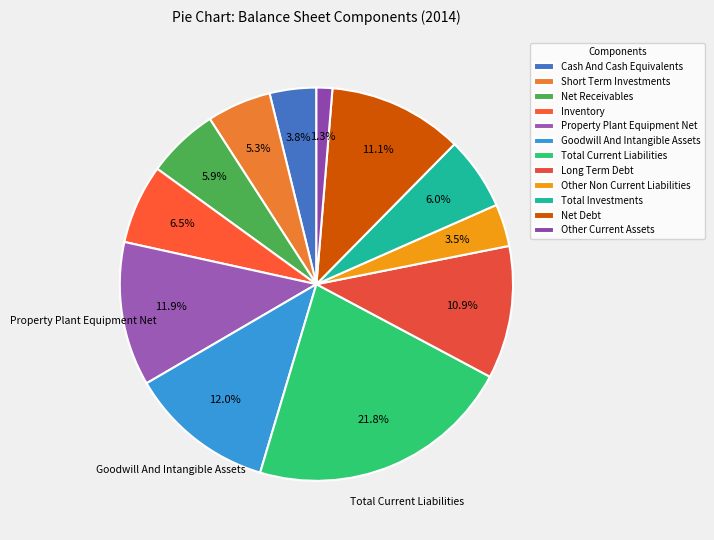

Is Total Current Liabilities the majority of the pie?

No